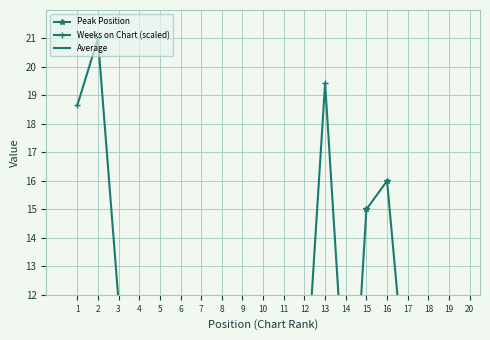

Which series changed the most between 13 and 16?

Weeks on Chart (scaled)